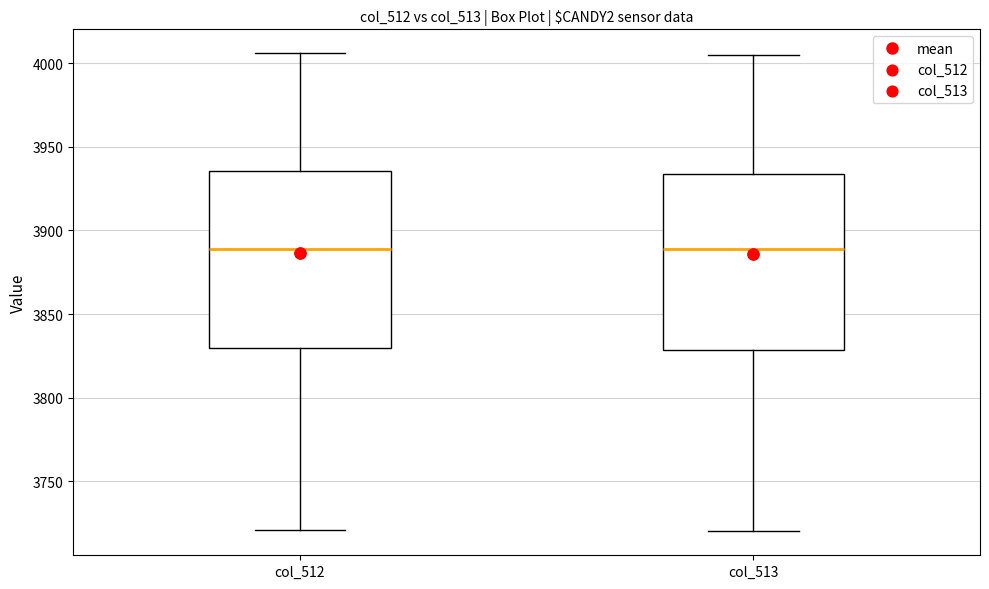

Reading left to right, transcribe this box plot: for each box, give where its median line is, the range the box spans, and where its two whiskers end, as read against the y-axis. The values are not printed on the chart, so give them approximately, as read against the axis.

col_512: median 3890, box 3830 to 3935, whiskers 3720 to 4005
col_513: median 3890, box 3830 to 3935, whiskers 3720 to 4005